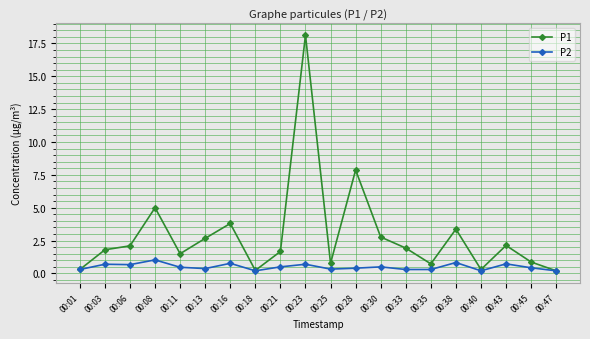

What is the sum of the P1 values at 00:16 and 00:33?

5.7